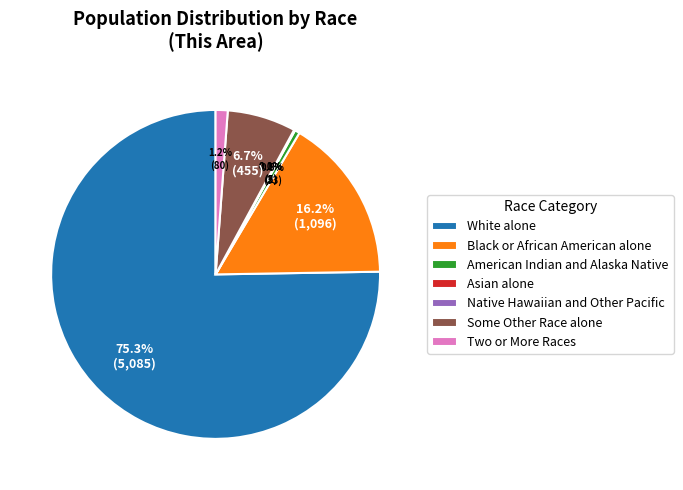

Which category has the biggest portion of the pie?

White alone